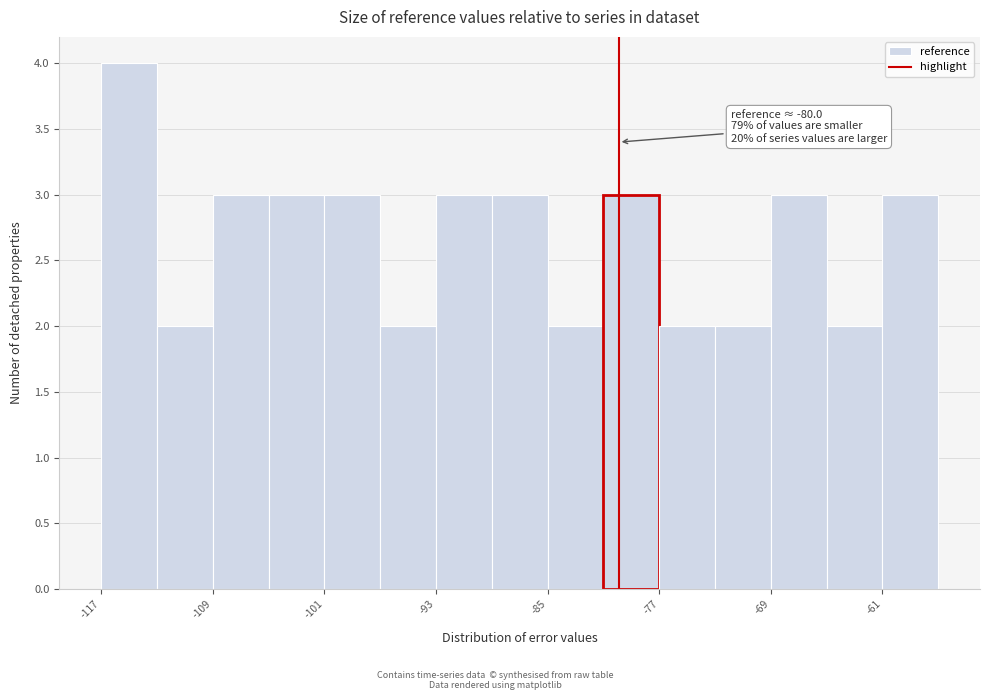

Around what value on the x-axis is the tallest bar? Give the approximate position of its centre, as read against the axis.

-115